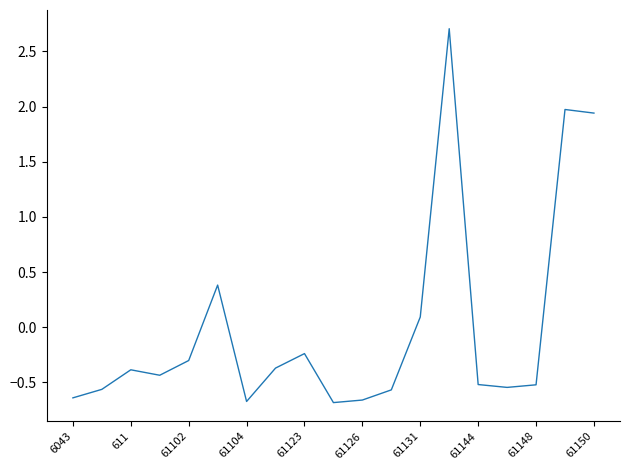

How many values are above zero?

5